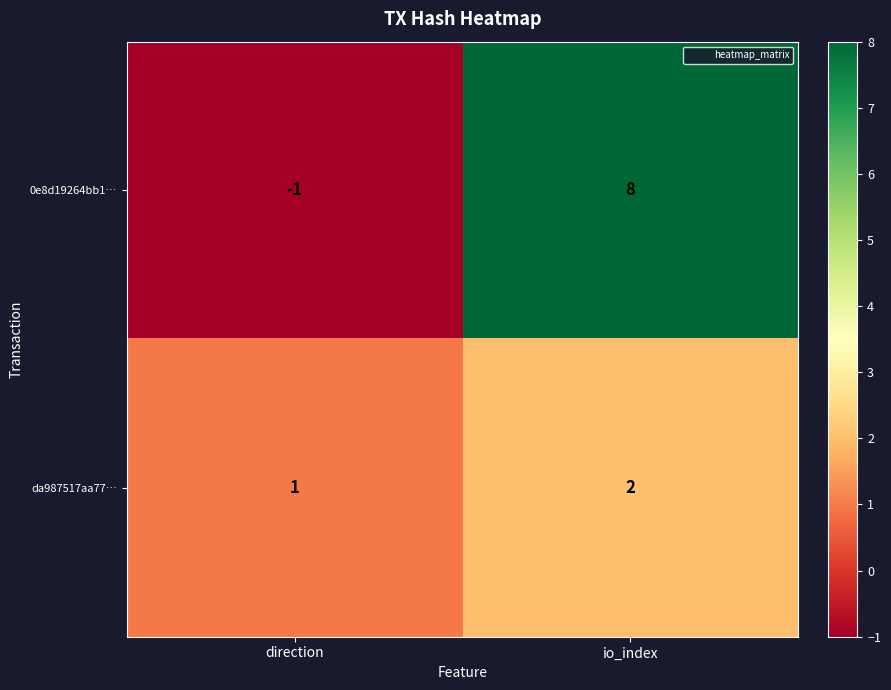

Between direction and io_index, which series saw the biggest shift?

0e8d19264bb1…